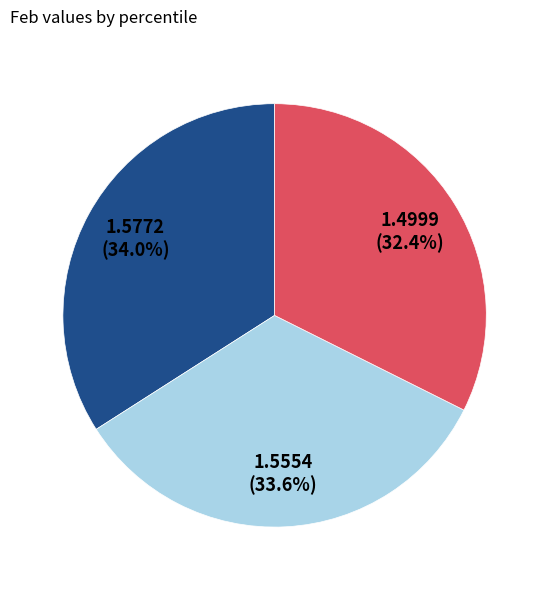

Is there a majority slice in this chart?

No